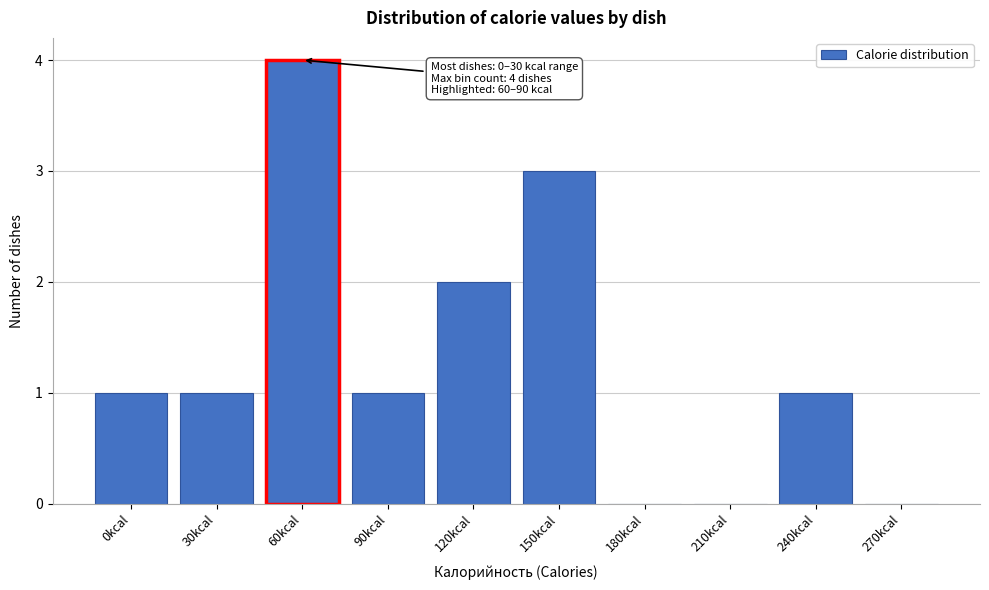

Reading right to left, transcribe all the data shown in this chart.

270kcal=0	240kcal=1	210kcal=0	180kcal=0	150kcal=3	120kcal=2	90kcal=1	60kcal=4	30kcal=1	0kcal=1